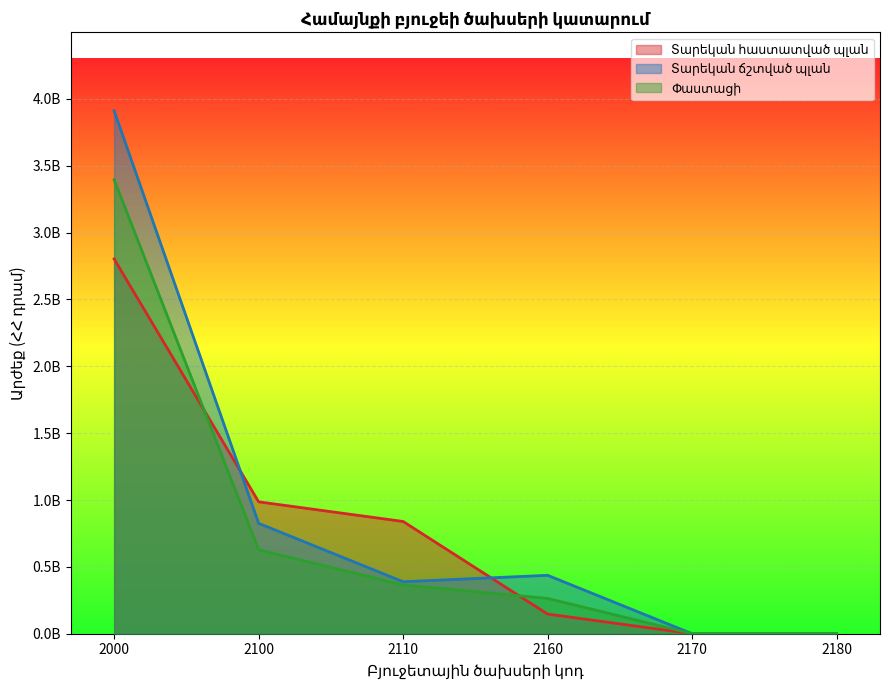

How many intersections are there between Տարեկան հաստատված պլան and Փաստացի?

2